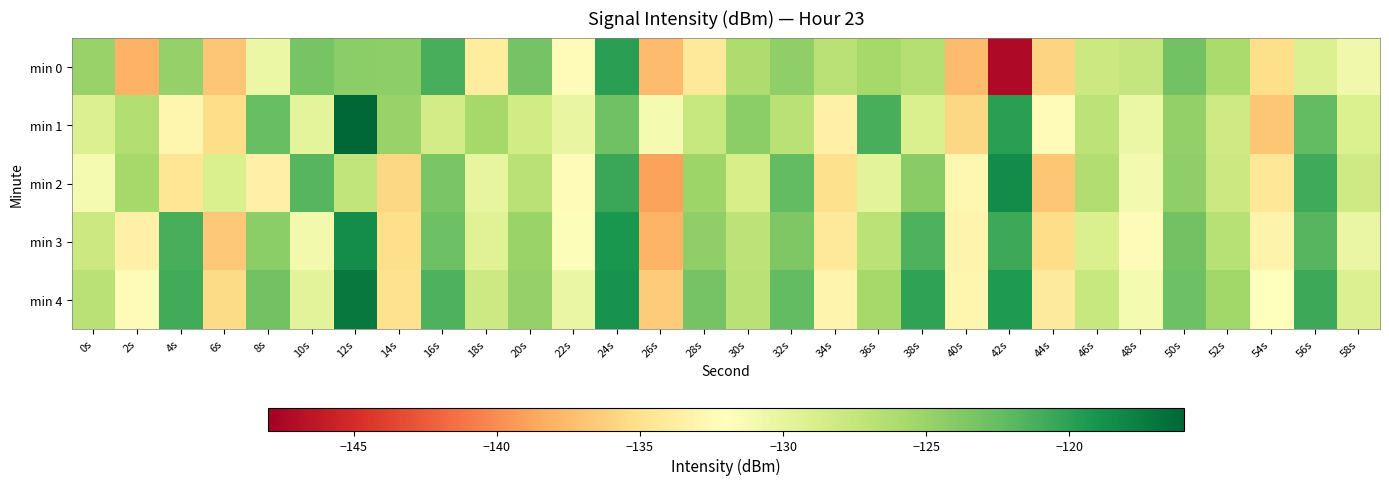

Which series changed the most between 0s and 48s?

min 3